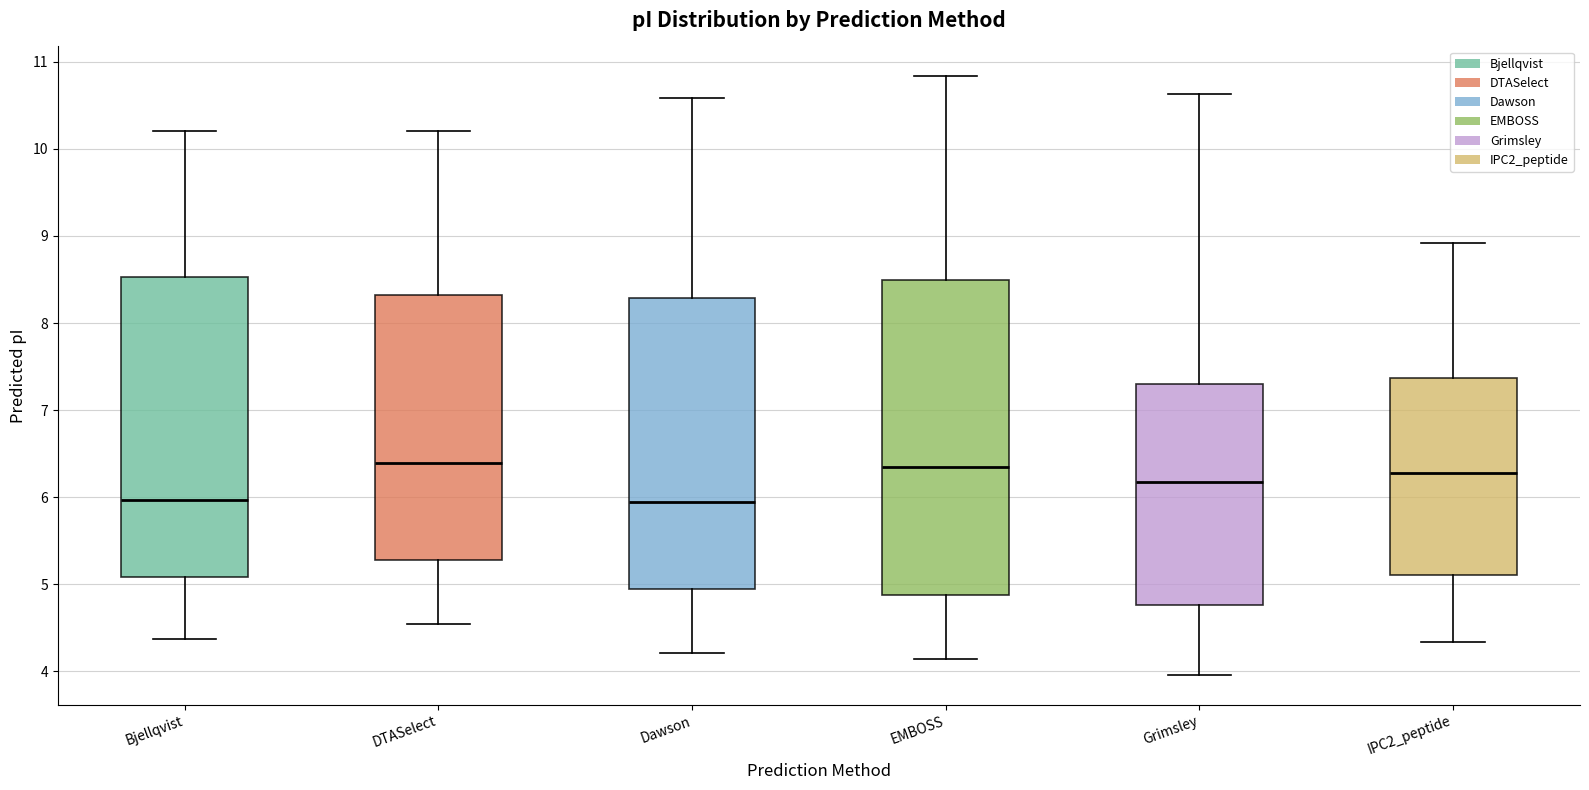

Reading left to right, transcribe this box plot: for each box, give where its median line is, the range the box spans, and where its two whiskers end, as read against the y-axis. The values are not printed on the chart, so give them approximately, as read against the axis.

Bjellqvist: median 6.0, box 5.1 to 8.5, whiskers 4.4 to 10.2
DTASelect: median 6.4, box 5.3 to 8.3, whiskers 4.5 to 10.2
Dawson: median 6.0, box 4.9 to 8.3, whiskers 4.2 to 10.6
EMBOSS: median 6.3, box 4.9 to 8.5, whiskers 4.1 to 10.8
Grimsley: median 6.2, box 4.8 to 7.3, whiskers 4.0 to 10.6
IPC2_peptide: median 6.3, box 5.1 to 7.4, whiskers 4.3 to 8.9